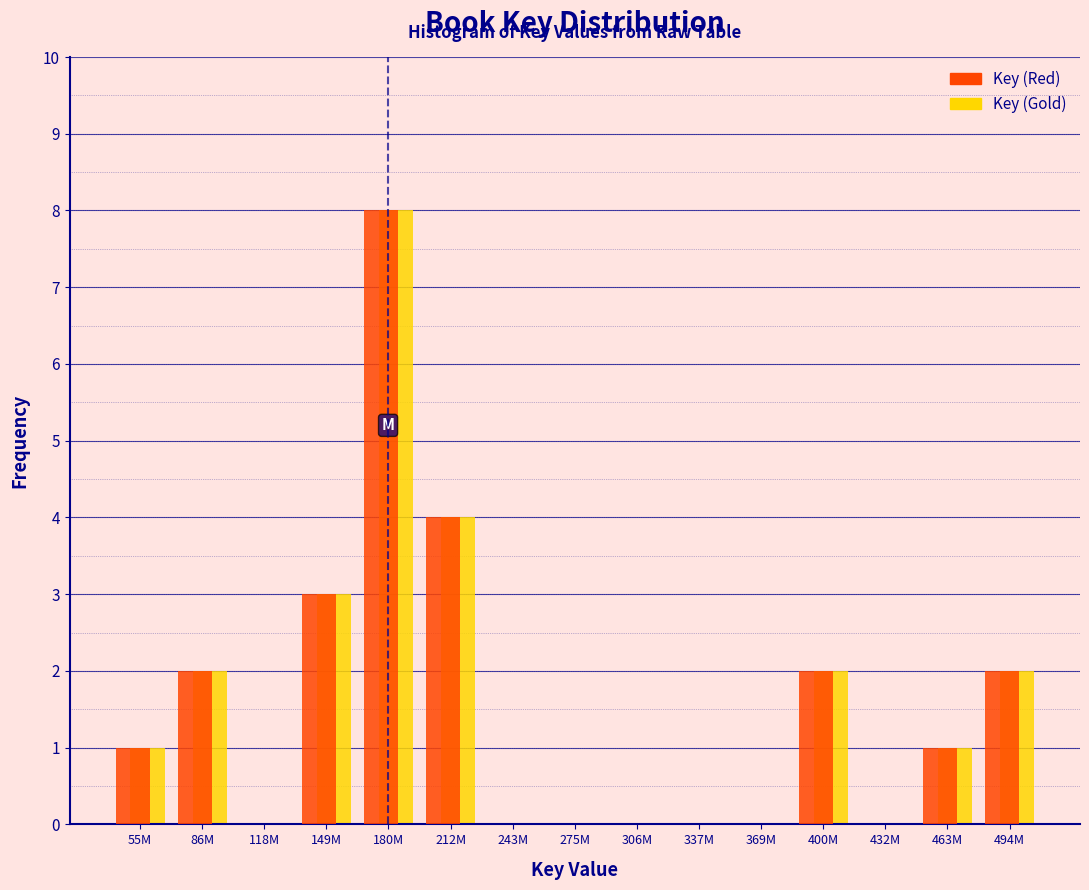

Reading left to right, list all the values displayed in this chart.

Key (Red): 55M=1	86M=2	118M=0	149M=3	180M=8	212M=4	243M=0	275M=0	306M=0	337M=0	369M=0	400M=2	432M=0	463M=1	494M=2
Key (Gold): 55M=1	86M=2	118M=0	149M=3	180M=8	212M=4	243M=0	275M=0	306M=0	337M=0	369M=0	400M=2	432M=0	463M=1	494M=2